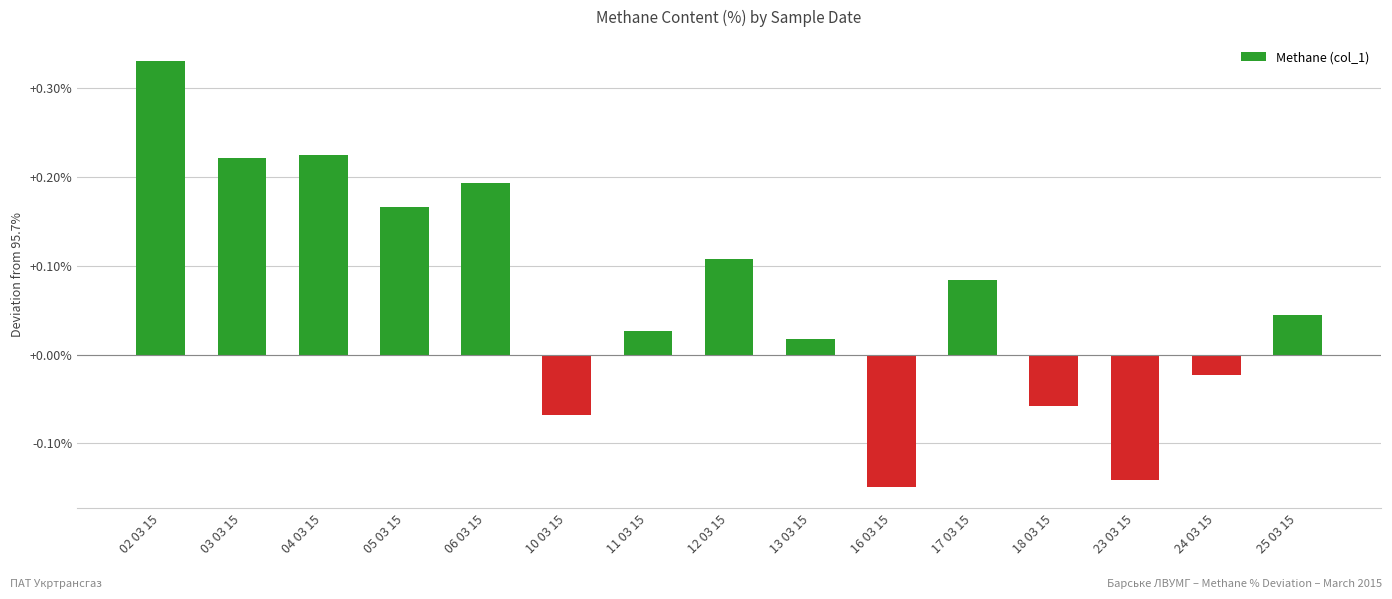

Which label corresponds to the largest value in the chart?

02 03 15